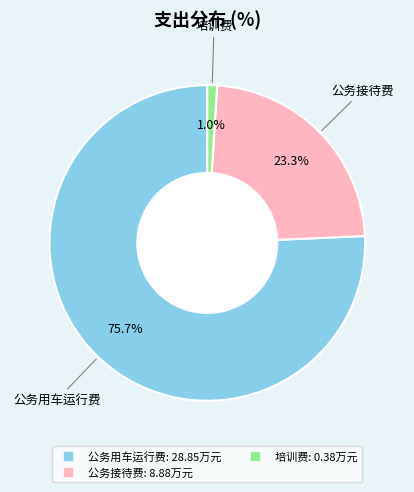

To the nearest percent, what percentage of the pie is 培训费?

1%